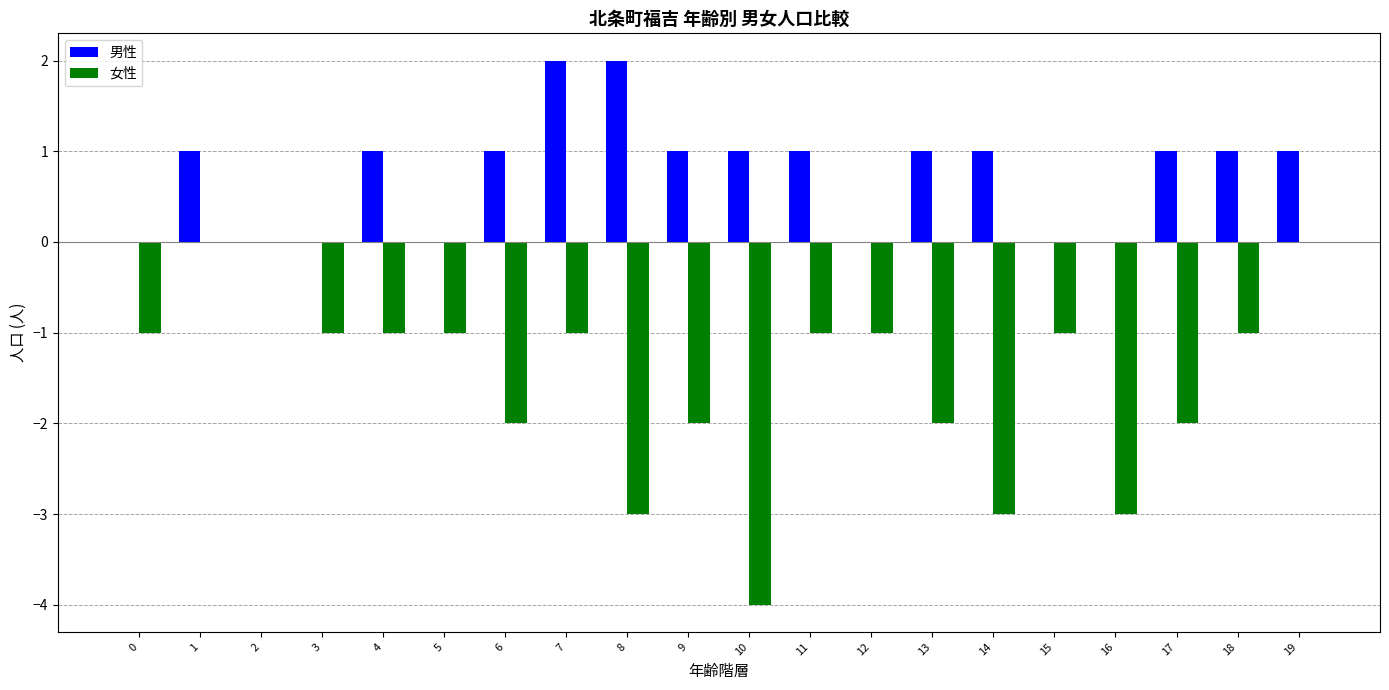

Which series has the largest total across all categories?

男性